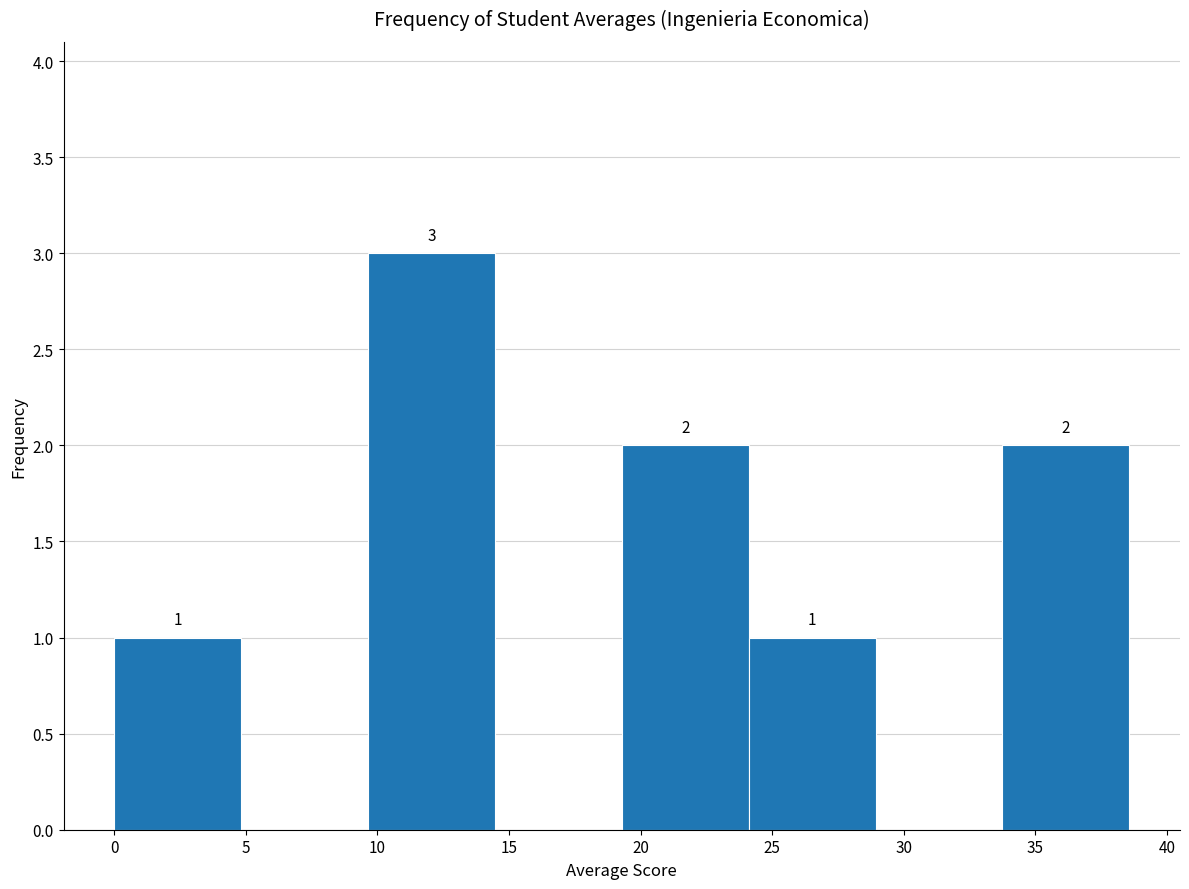

Which range on the x-axis has the tallest bar?

9.5 to 14.5